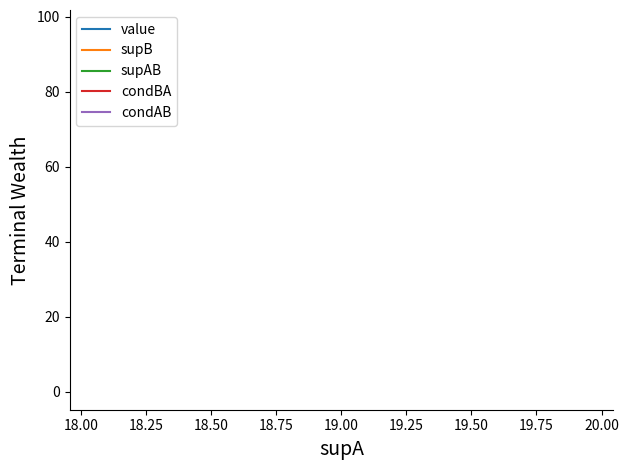

Does the chart display data point markers on the line(s)?

No